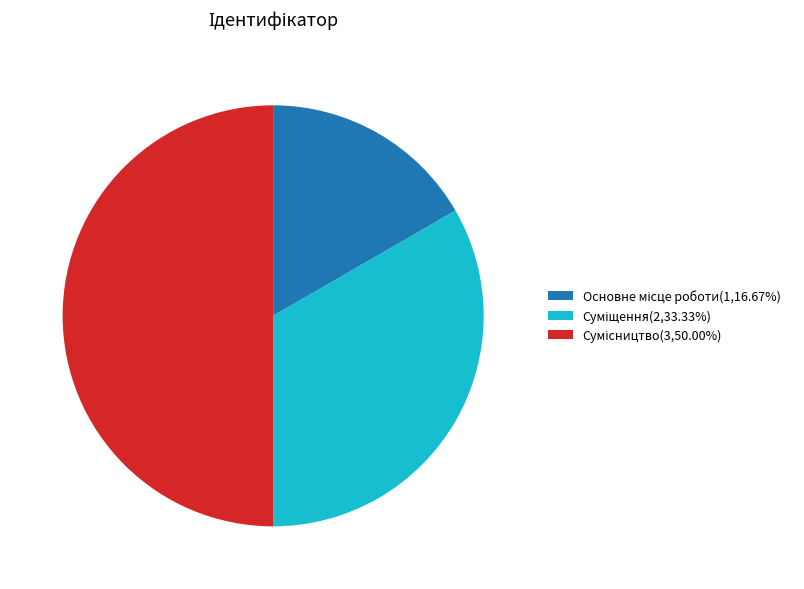

What portion of the pie excludes Сумісництво?

50.0%